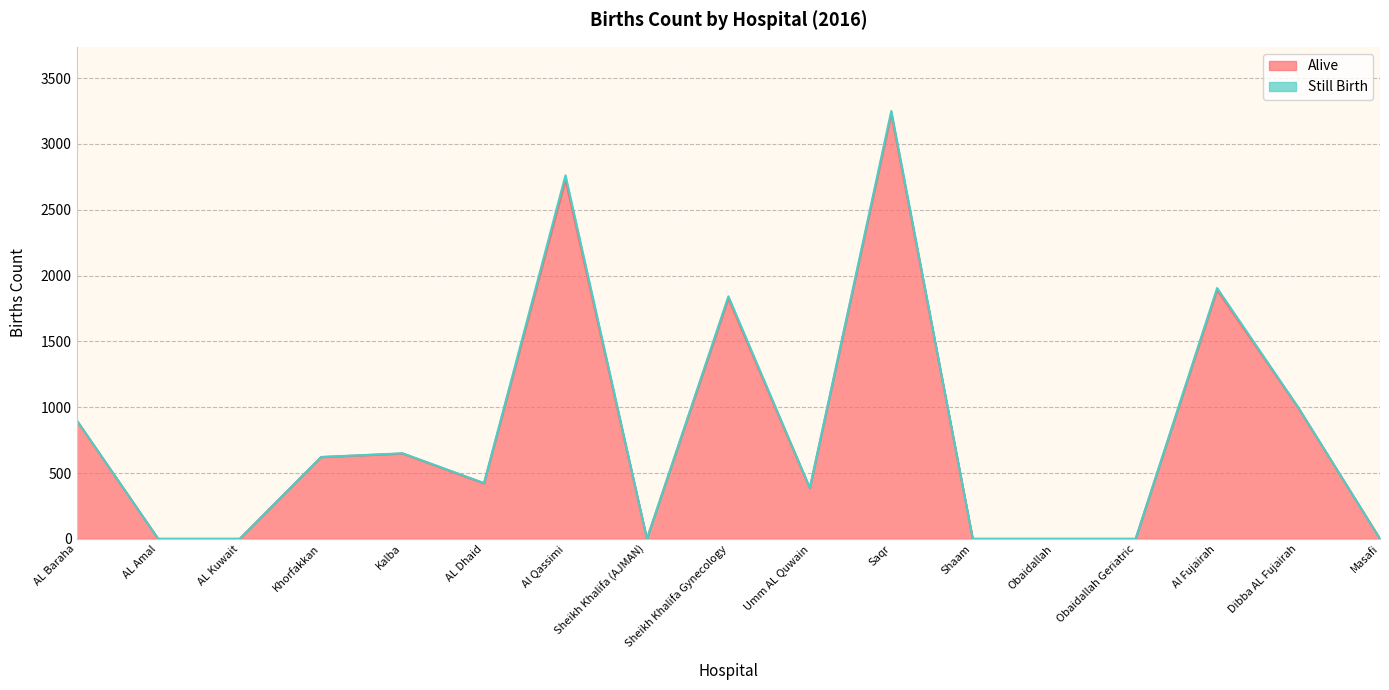

What is the label of the 9th point from the right?

Sheikh Khalifa Gynecology